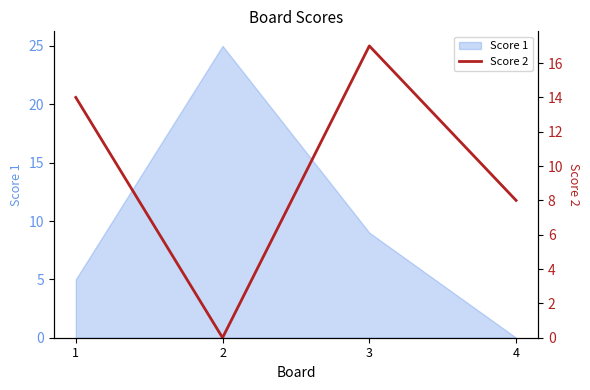

Does the chart display data point markers on the line(s)?

No